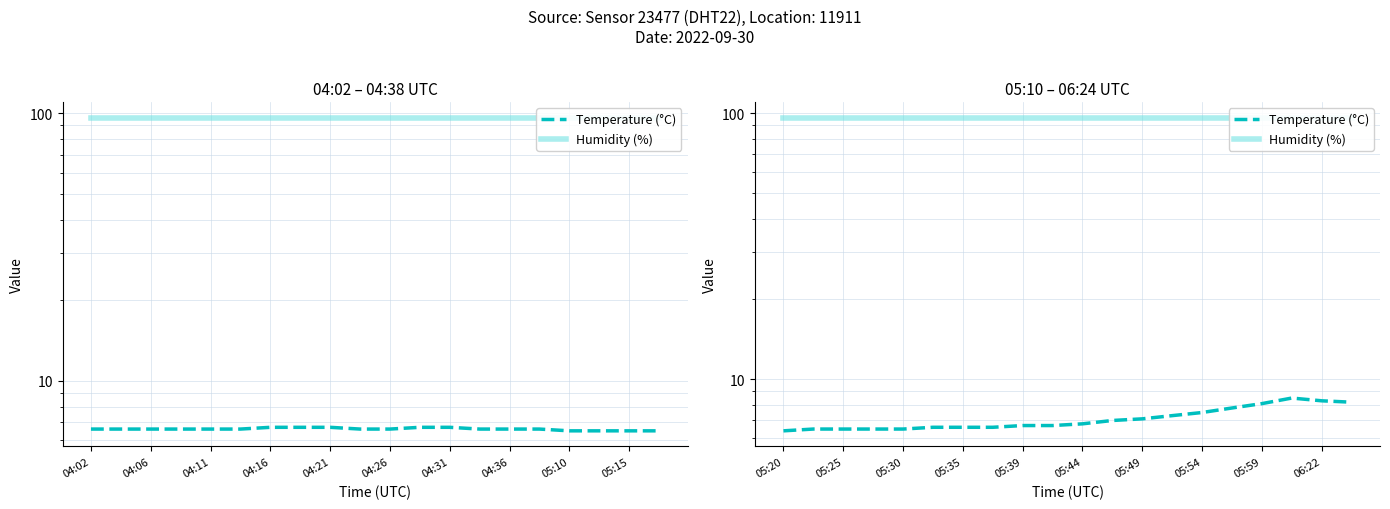

Which series has the widest spread of values?

Temperature (°C)